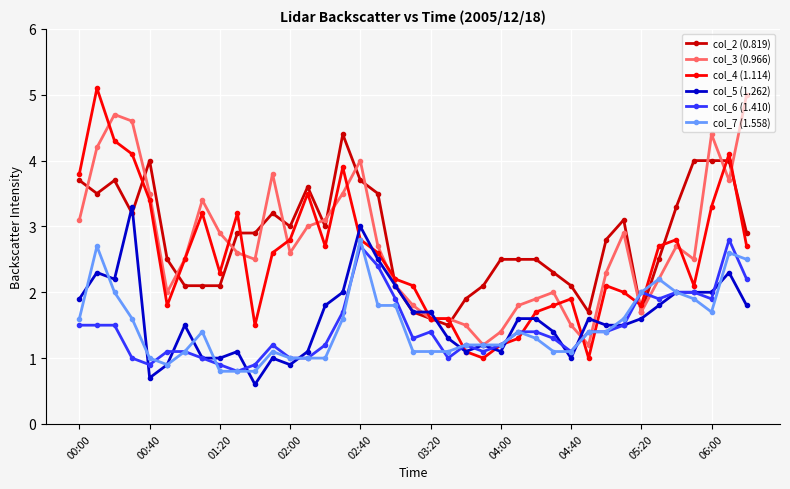

Reading left to right, extract all data points from this chart.

col_2 (0.819): 3.7	3.5	3.7	3.2	4.0	2.5	2.1	2.1	2.1	2.9	2.9	3.2	3.0	3.6	3.0	4.4	3.7	3.5	2.1	1.7	1.6	1.5	1.9	2.1	2.5	2.5	2.5	2.3	2.1	1.7	2.8	3.1	1.7	2.5	3.3	4.0	4.0	4.0	2.9
col_3 (0.966): 3.1	4.2	4.7	4.6	3.5	2.0	2.5	3.4	2.9	2.6	2.5	3.8	2.6	3.0	3.1	3.5	4.0	2.7	2.1	1.8	1.6	1.6	1.5	1.2	1.4	1.8	1.9	2.0	1.5	1.2	2.3	2.9	1.7	2.2	2.7	2.5	4.4	3.7	5.0
col_4 (1.114): 3.8	5.1	4.3	4.1	3.4	1.8	2.5	3.2	2.3	3.2	1.5	2.6	2.8	3.5	2.7	3.9	2.8	2.6	2.2	2.1	1.6	1.6	1.1	1.0	1.2	1.3	1.7	1.8	1.9	1.0	2.1	2.0	1.8	2.7	2.8	2.1	3.3	4.1	2.7
col_5 (1.262): 1.9	2.3	2.2	3.3	0.7	0.9	1.5	1.0	1.0	1.1	0.6	1.0	0.9	1.1	1.8	2.0	3.0	2.5	2.1	1.7	1.7	1.3	1.1	1.2	1.1	1.6	1.6	1.4	1.0	1.6	1.5	1.5	1.6	1.8	2.0	2.0	2.0	2.3	1.8
col_6 (1.410): 1.5	1.5	1.5	1.0	0.9	1.1	1.1	1.0	0.9	0.8	0.9	1.2	1.0	1.0	1.2	1.7	2.7	2.4	1.9	1.3	1.4	1.0	1.2	1.1	1.2	1.4	1.4	1.3	1.1	1.4	1.4	1.5	2.0	1.9	2.0	2.0	1.9	2.8	2.2
col_7 (1.558): 1.6	2.7	2.0	1.6	1.0	0.9	1.1	1.4	0.8	0.8	0.8	1.1	1.0	1.0	1.0	1.6	2.8	1.8	1.8	1.1	1.1	1.1	1.2	1.2	1.2	1.4	1.3	1.1	1.1	1.4	1.4	1.6	2.0	2.2	2.0	1.9	1.7	2.6	2.5